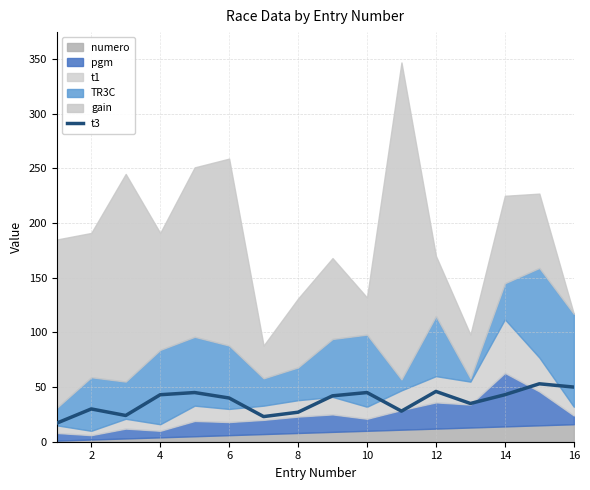

How many data points are less than 42?

8